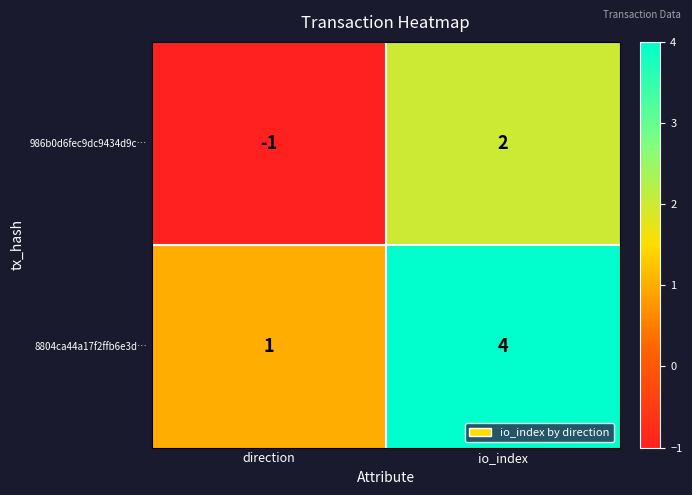

Read the 8804ca44a17f2ffb6e3d… value at io_index.

4